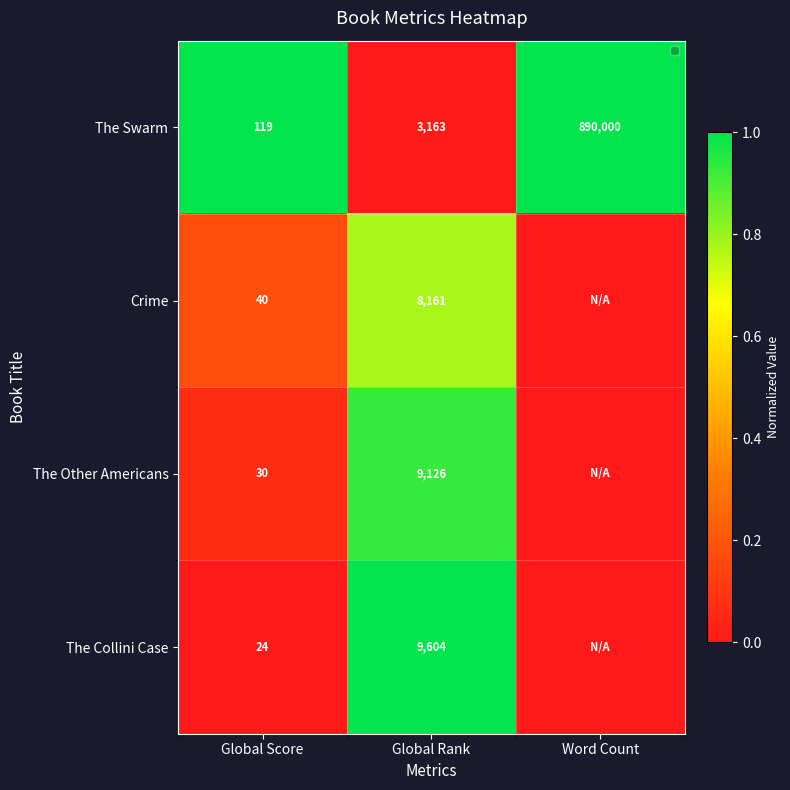

Where is The Swarm nearest to the value 445059?

Global Rank